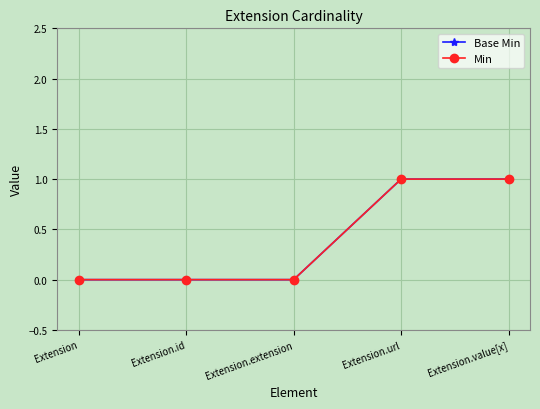

Is the value of Min at Extension.extension greater than the value of Base Min at Extension.value[x]?

No